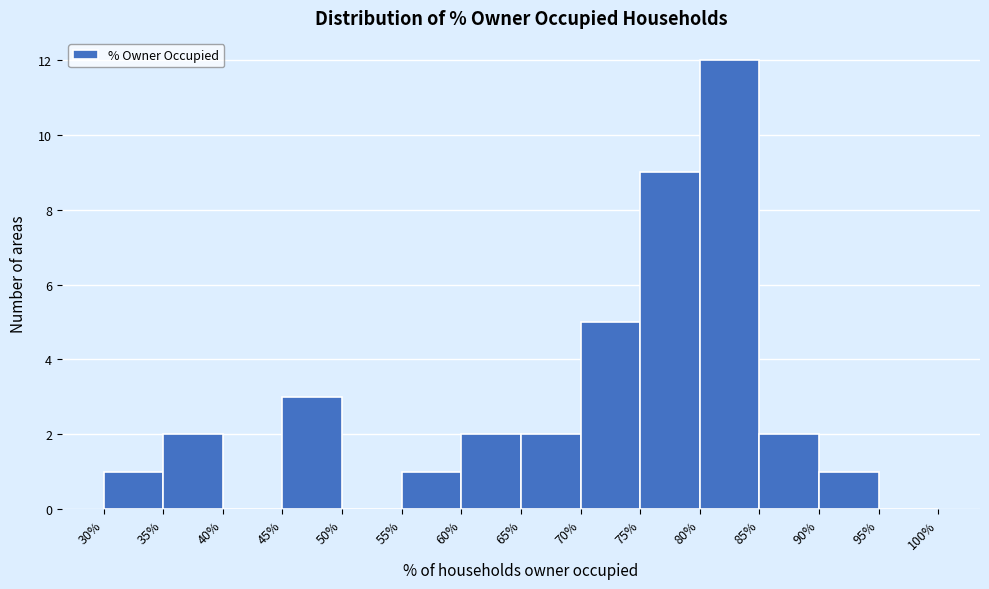

What is the height of the bar covering 55% to 60% on the x-axis? The values are not printed on the chart, so give them approximately, as read against the axis.

1